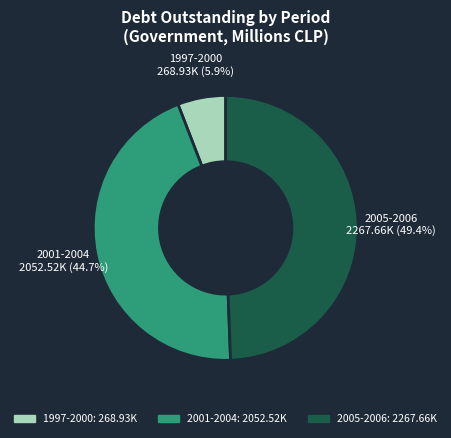

Is there a majority slice in this chart?

No